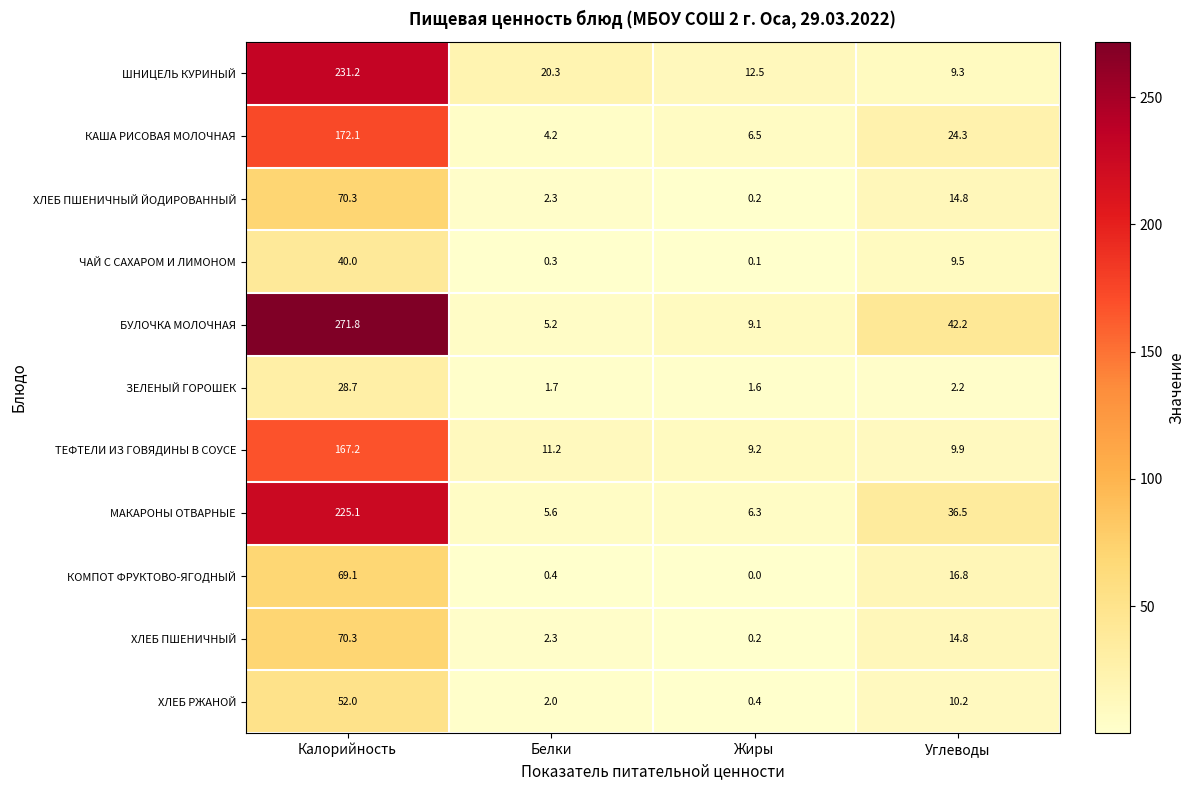

Is it true that КОМПОТ ФРУКТОВО-ЯГОДНЫЙ equals 0.4 at Белки?

True